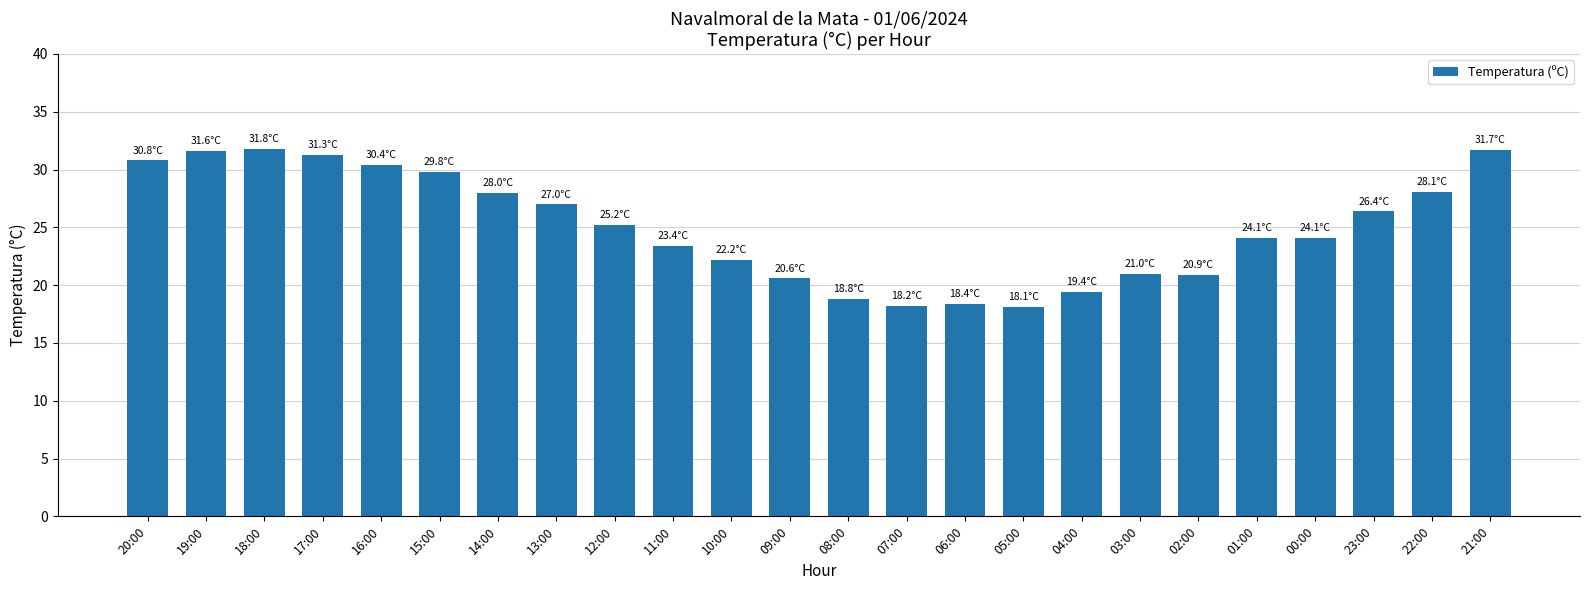

Does the chart contain any negative values?

No